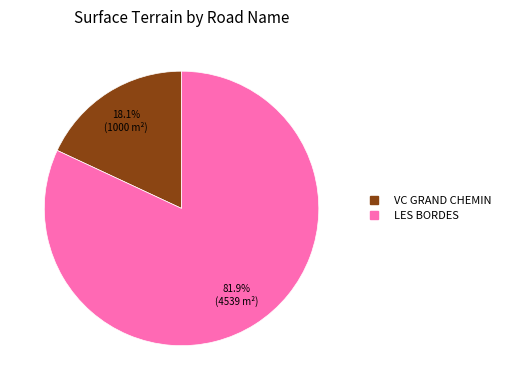

Do LES BORDES and VC GRAND CHEMIN together represent more than half of the pie?

Yes